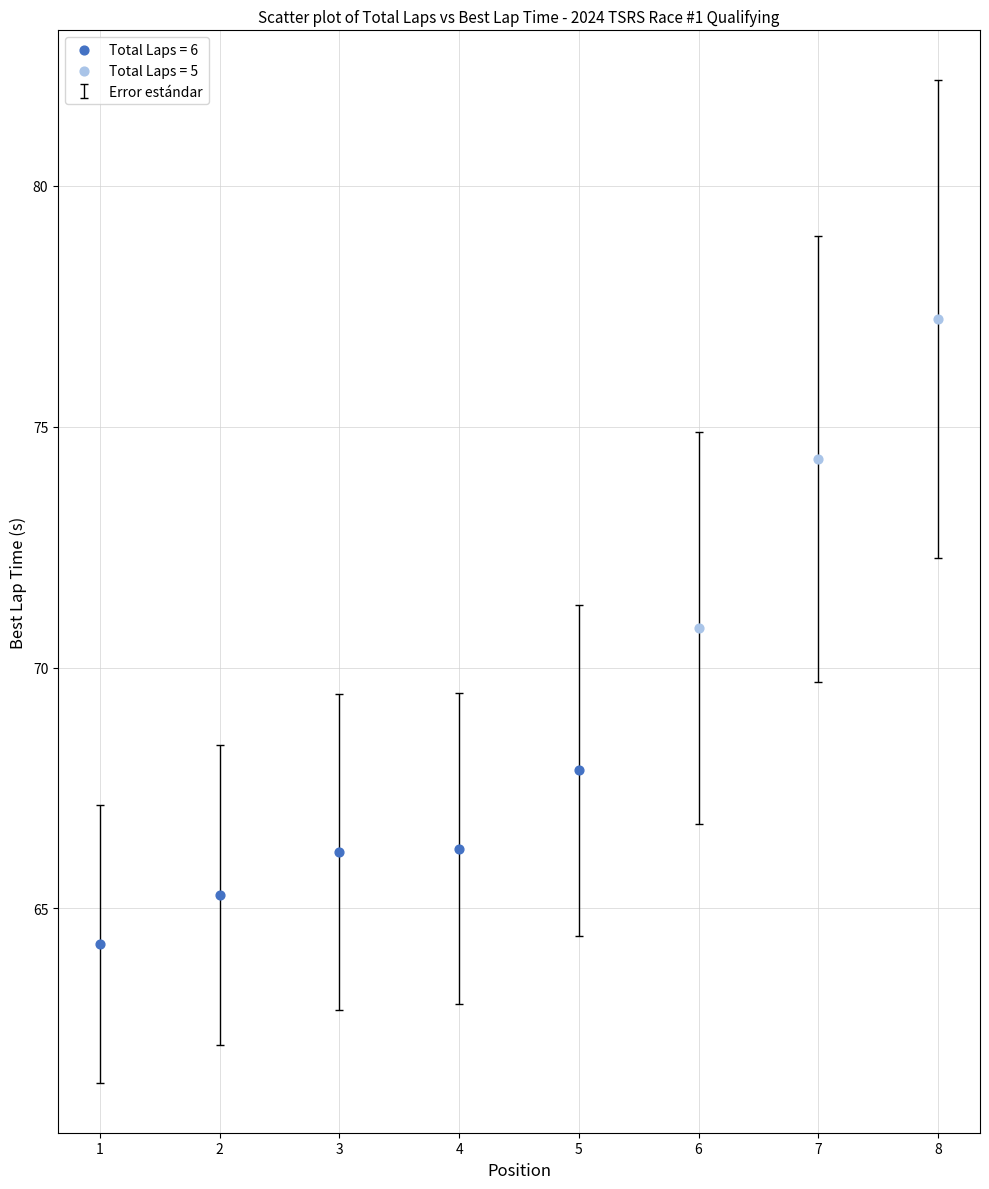

Which series has the widest spread of Y values?

Total Laps = 5